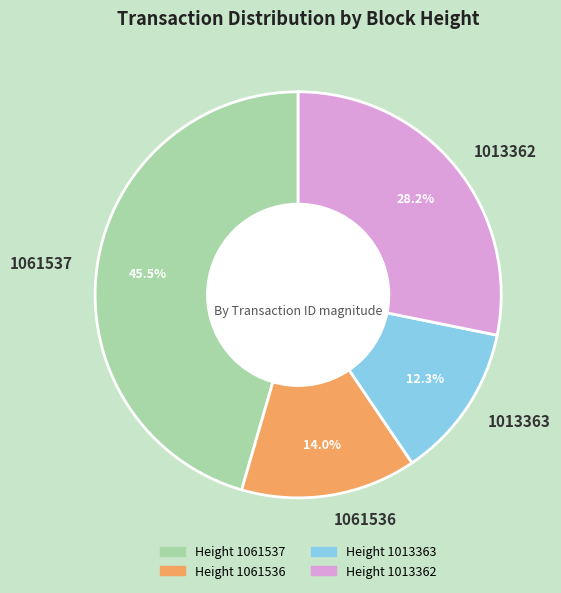

Do 1061536 and 1061537 together represent more than half of the pie?

Yes